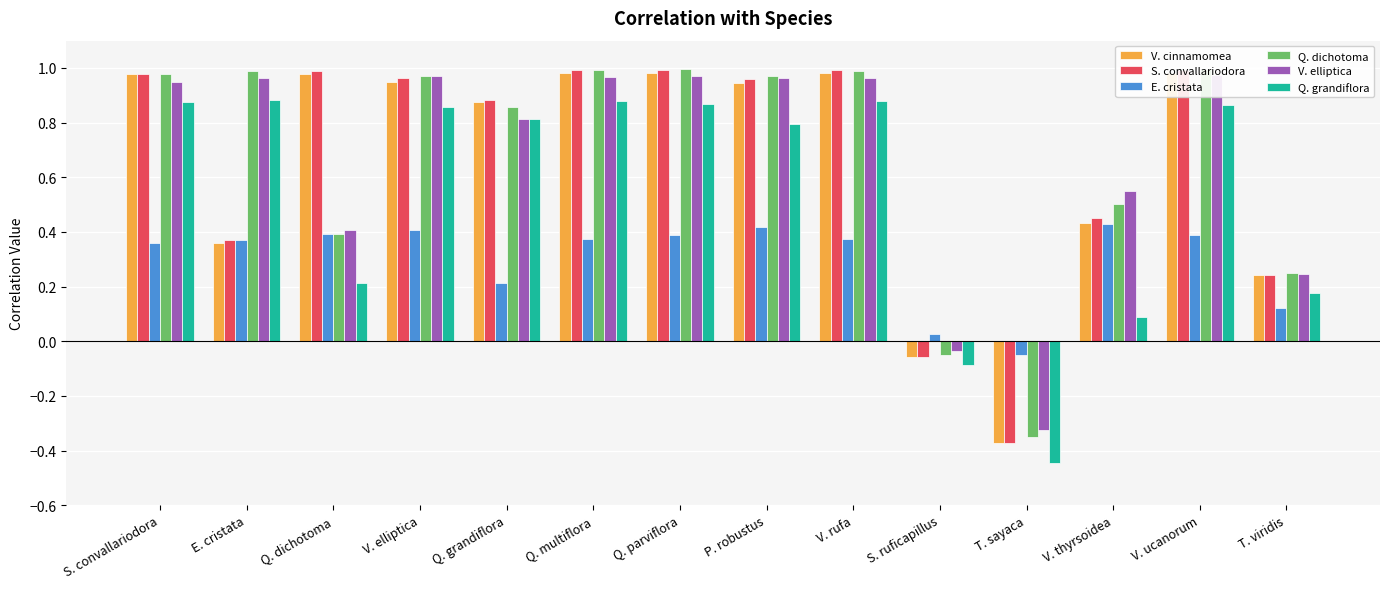

Reading left to right, extract all data points from this chart.

V. cinnamomea: 1.0	0.4	1.0	1.0	0.9	1.0	1.0	0.9	1.0	-0.1	-0.4	0.4	1.0	0.2
S. convallariodora: 1.0	0.4	1.0	1.0	0.9	1.0	1.0	1.0	1.0	-0.1	-0.4	0.5	1.0	0.2
E. cristata: 0.4	0.4	0.4	0.4	0.2	0.4	0.4	0.4	0.4	0.0	-0.0	0.4	0.4	0.1
Q. dichotoma: 1.0	1.0	0.4	1.0	0.9	1.0	1.0	1.0	1.0	-0.1	-0.4	0.5	1.0	0.2
V. elliptica: 1.0	1.0	0.4	1.0	0.8	1.0	1.0	1.0	1.0	-0.0	-0.3	0.5	1.0	0.2
Q. grandiflora: 0.9	0.9	0.2	0.9	0.8	0.9	0.9	0.8	0.9	-0.1	-0.4	0.1	0.9	0.2